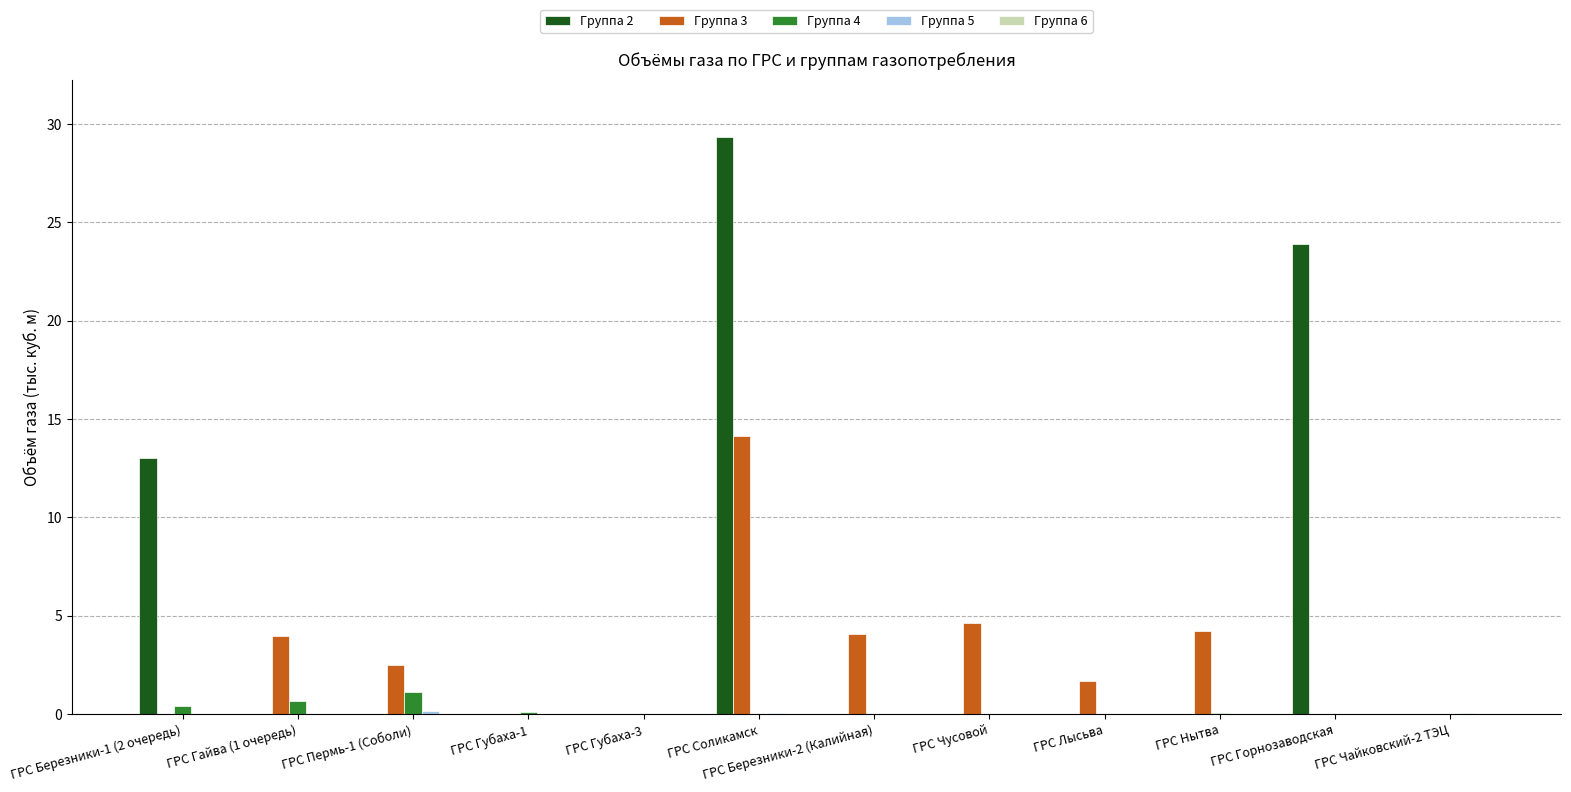

True or false: Группа 3 has a value of 6.3 at ГРС Гайва (1 очередь).

False